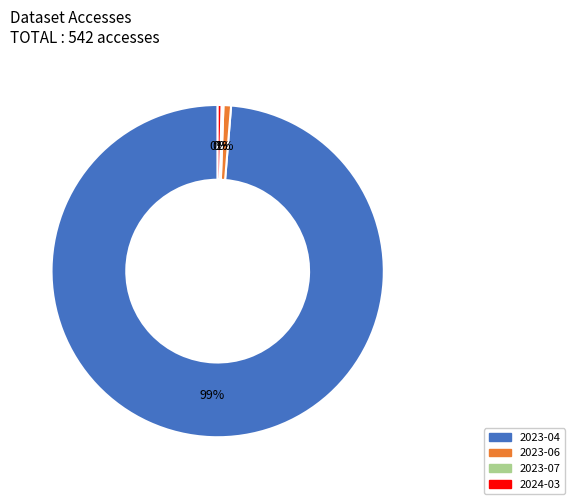

Which slice is the largest?

2023-04